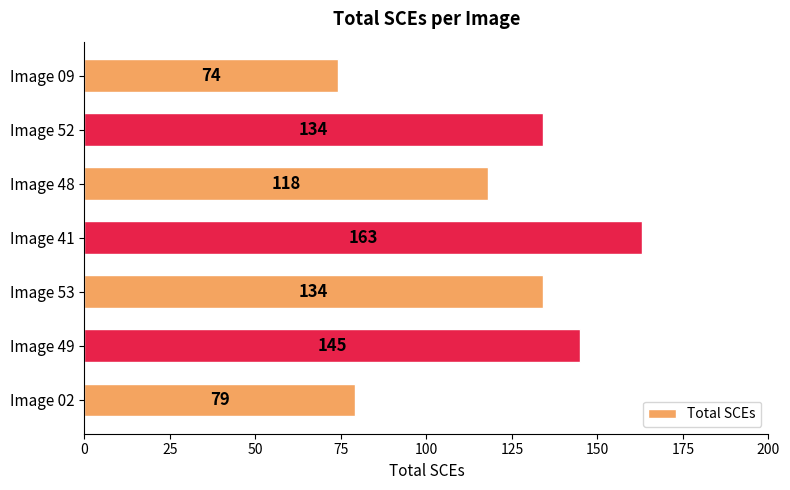

Reading bottom to top, transcribe all the data shown in this chart.

79	145	134	163	118	134	74